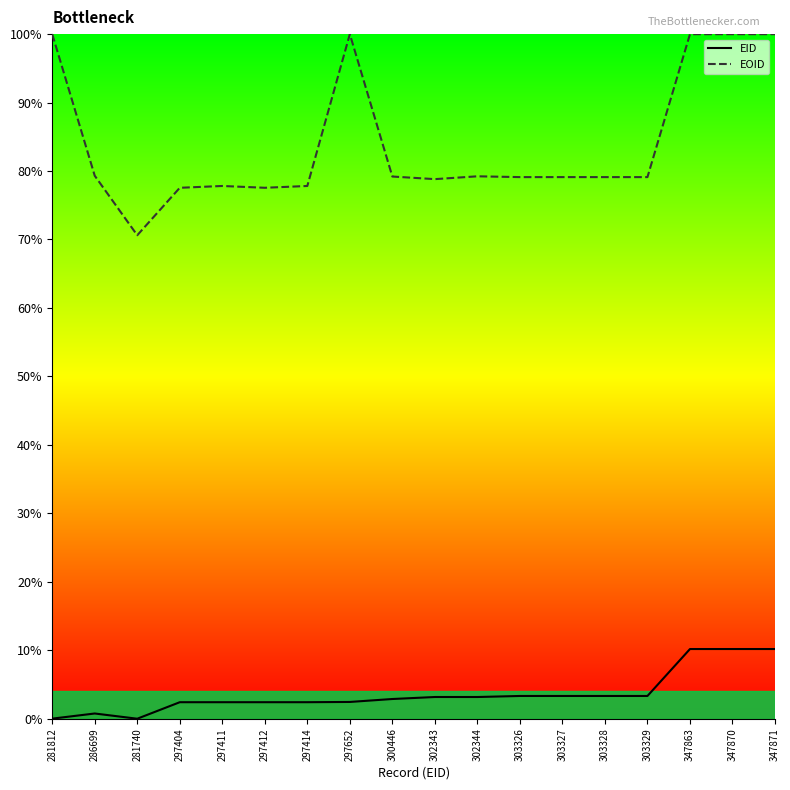

The value of EID at 281740 is 0.0. True or false?

True